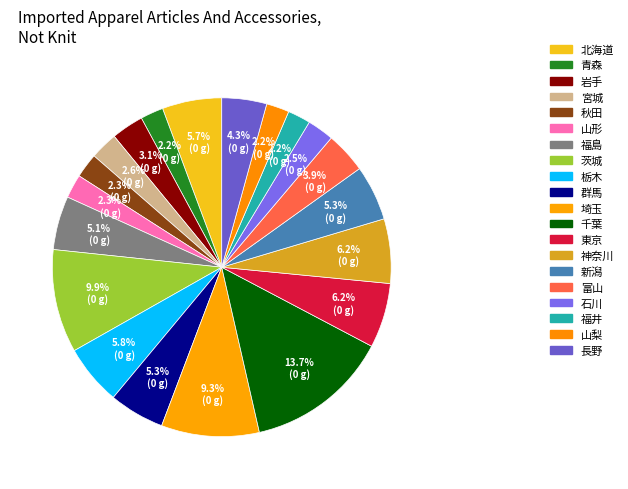

To the nearest percent, what portion does 富山 represent?

4%